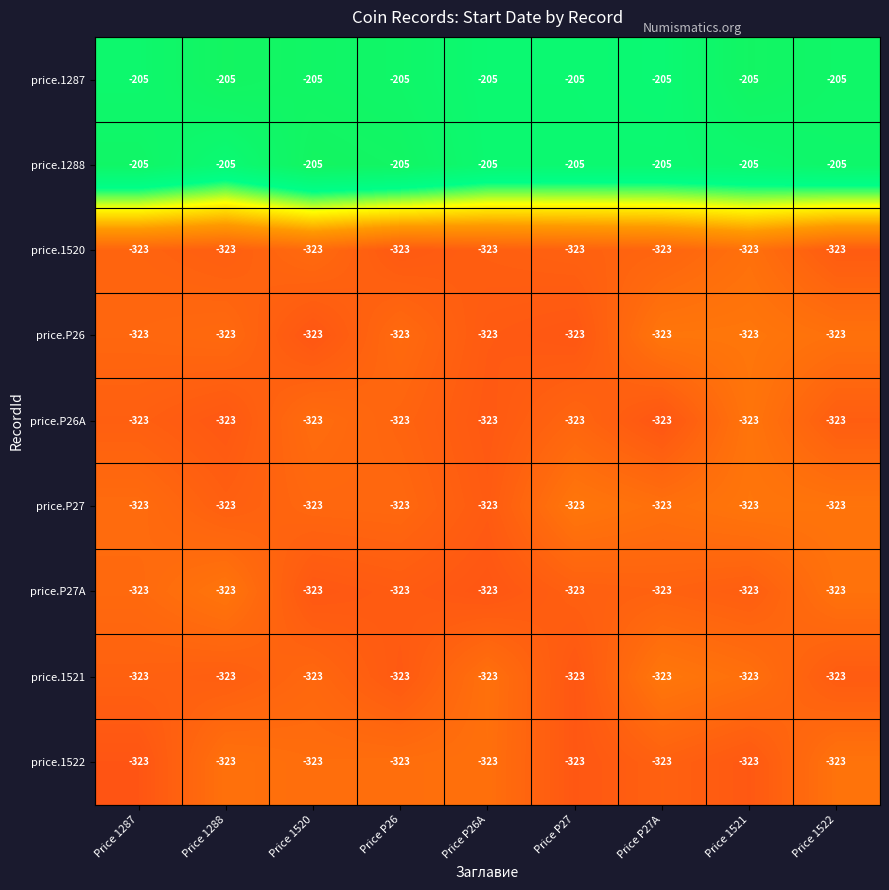

Is it true that price.P27 equals -163 at Price P27A?

False